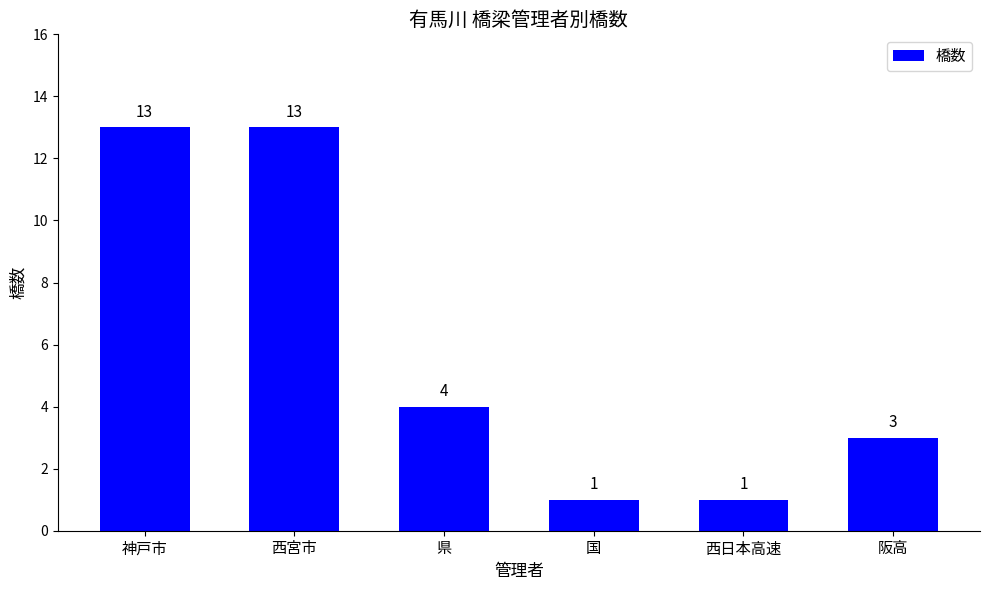

Are the bars grouped side by side (vs. stacked)?

No